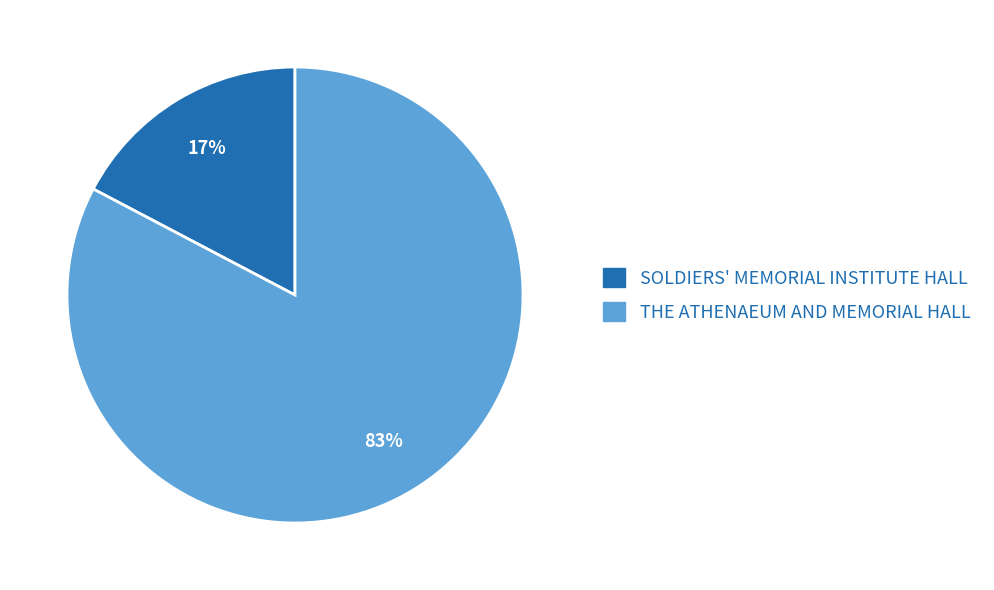

Which slice is the smallest?

SOLDIERS' MEMORIAL INSTITUTE HALL